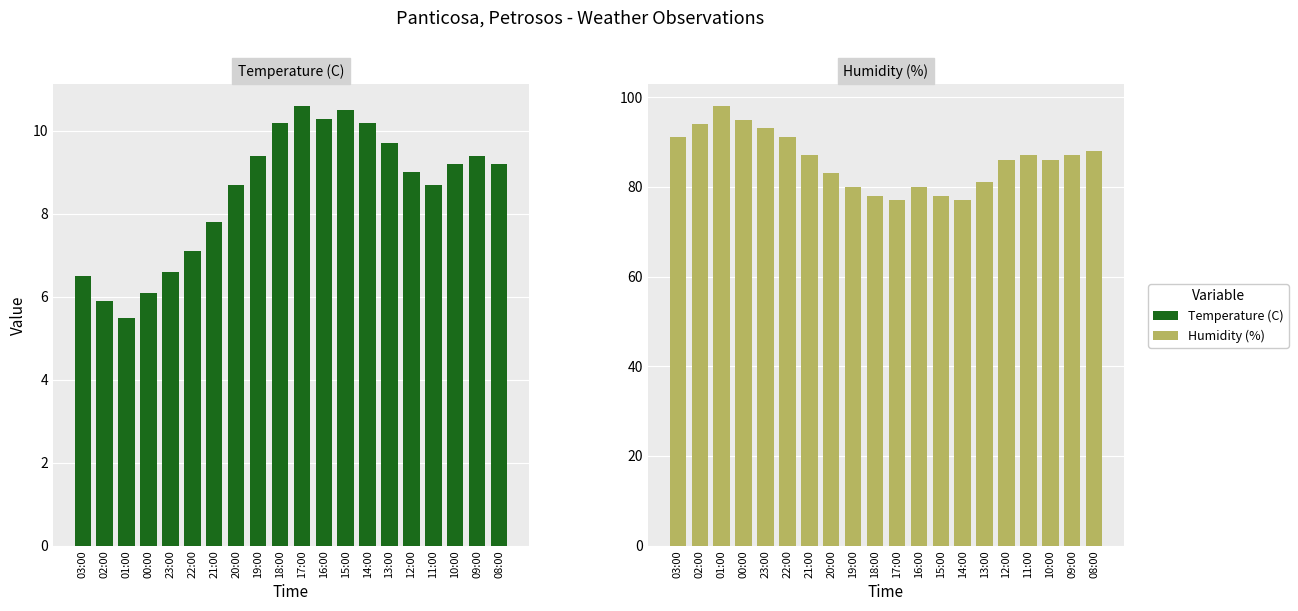

Count the number of data series in this chart.

2